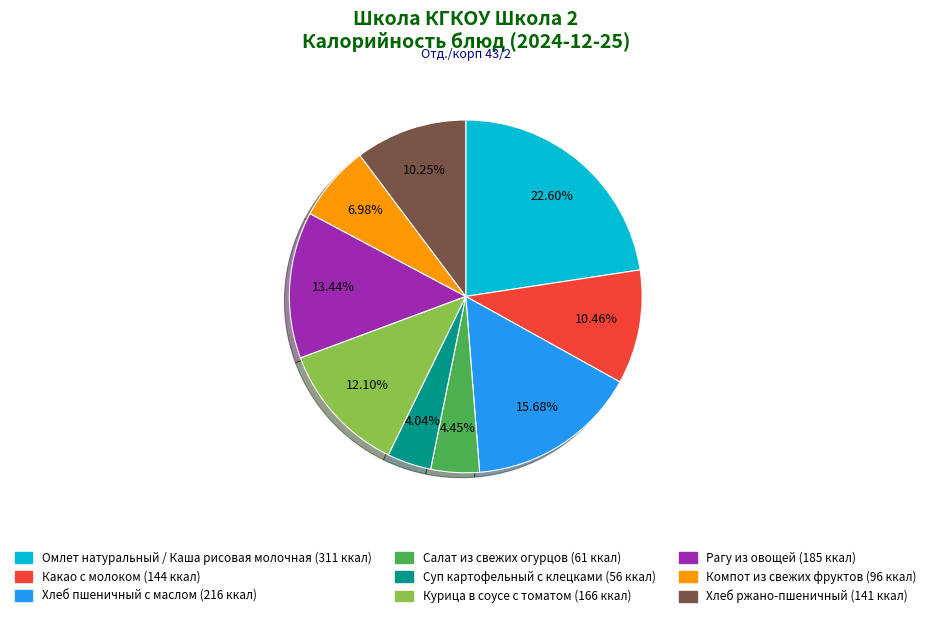

Which slice is the largest?

Омлет натуральный / Каша рисовая молочная